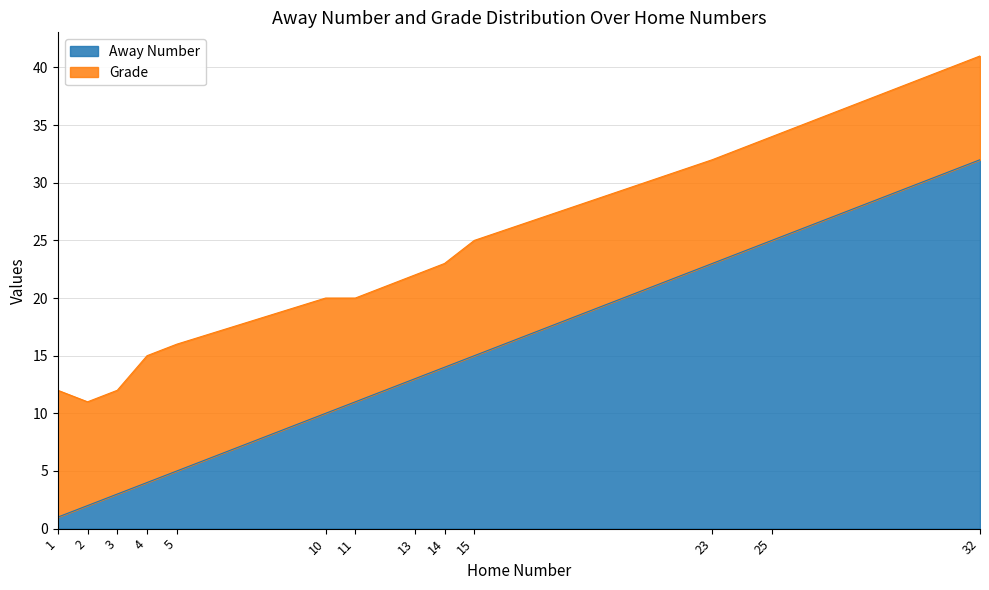

Reading left to right, transcribe all the data shown in this chart.

1=1	2=2	3=3	4=4	5=5	10=10	11=11	13=13	14=14	15=15	23=23	25=25	32=32